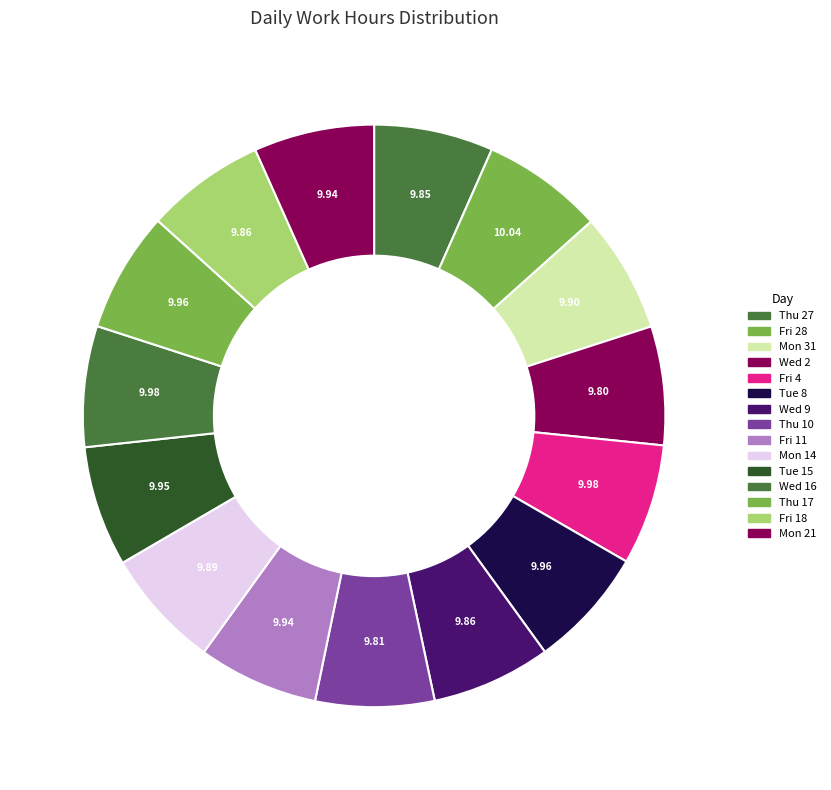

Does any single category account for the majority?

No